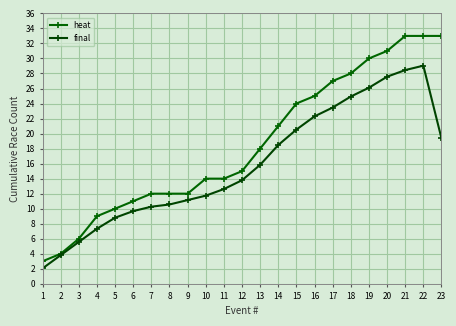

At which label does final reach its minimum?

1